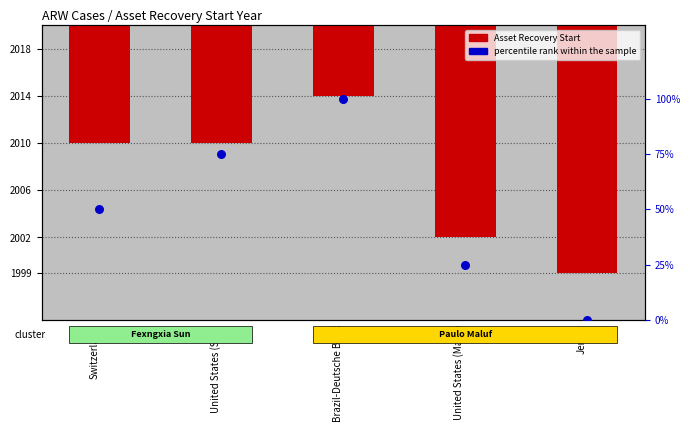

Which series has the widest spread of Y values?

percentile rank within the sample